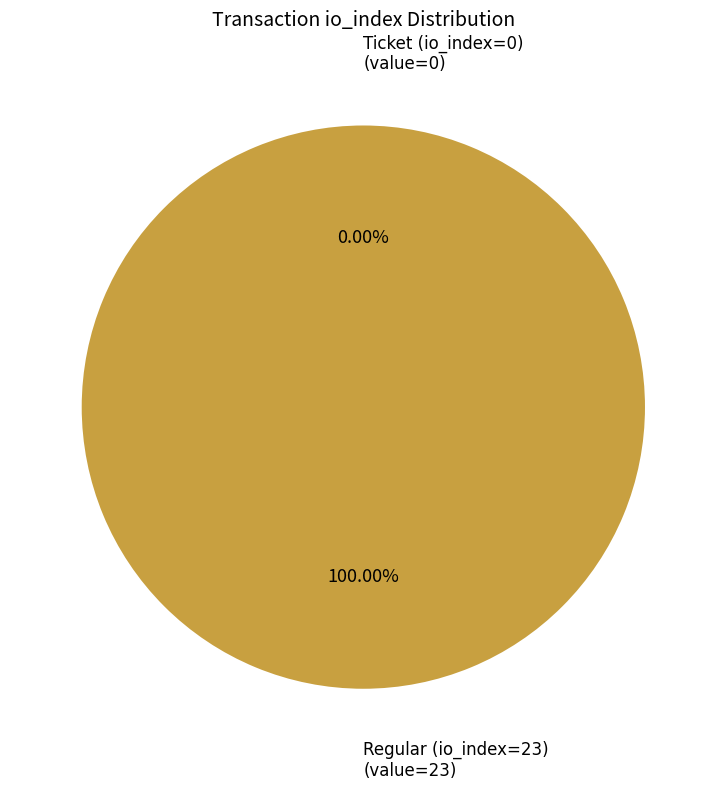

Is the sum of Regular (io_index=23) and Ticket (io_index=0) greater than half?

Yes